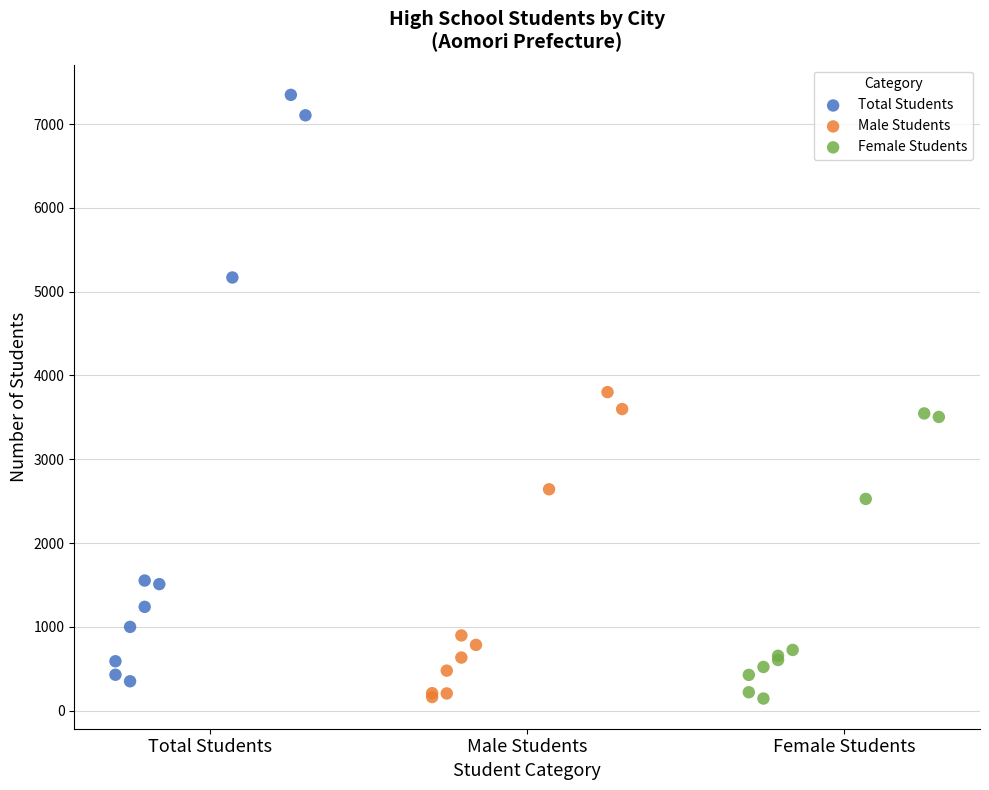

Which series contains the highest Y value?

Total Students